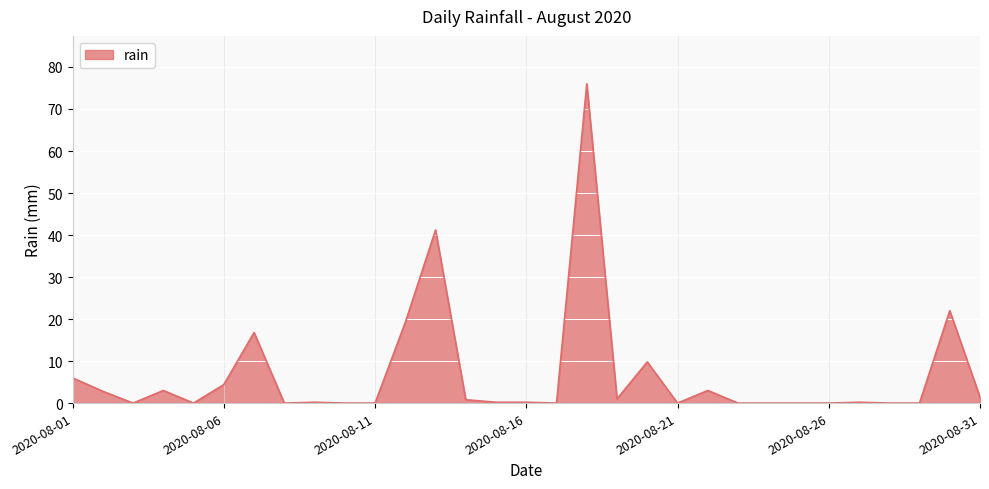

What is the difference between the maximum and minimum values?

76.0